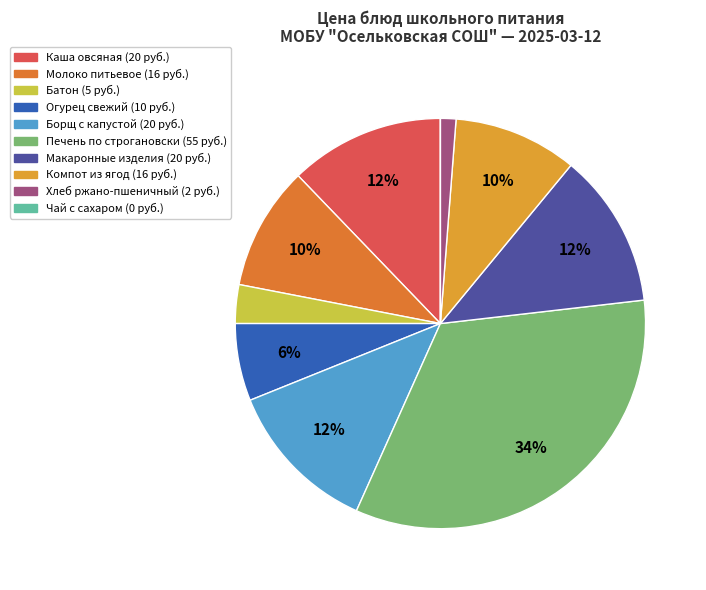

Do Компот из ягод and Печень по строгановски together represent more than half of the pie?

No